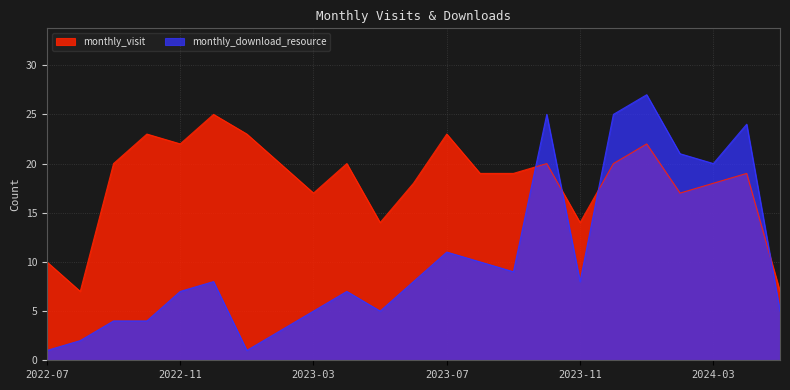

The value of monthly_download_resource at 2024-01 is 27. True or false?

True